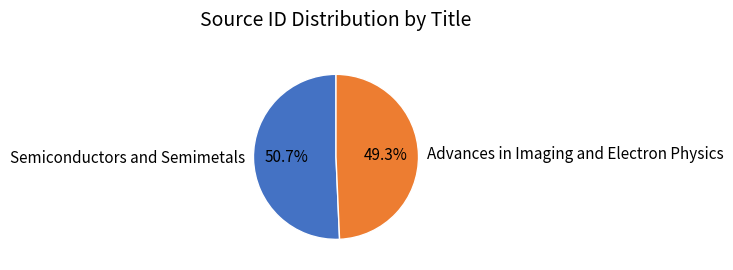

Is the sum of Semiconductors and Semimetals and Advances in Imaging and Electron Physics greater than half?

Yes